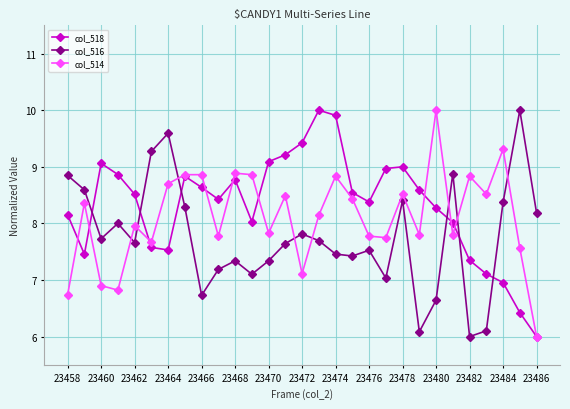

Rank the series by their average value, from highest to lowest.

col_518, col_514, col_516